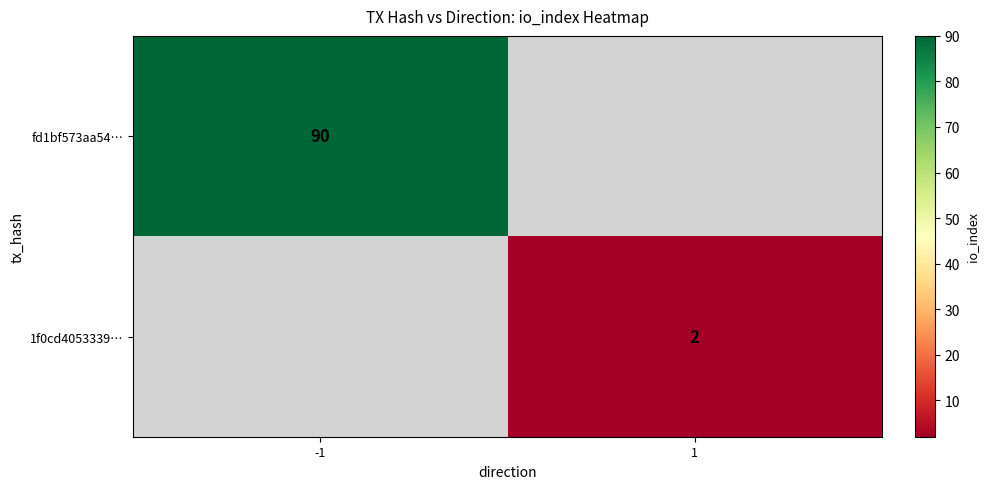

True or false: 1f0cd4053339… has a value of 3 at 1.

False